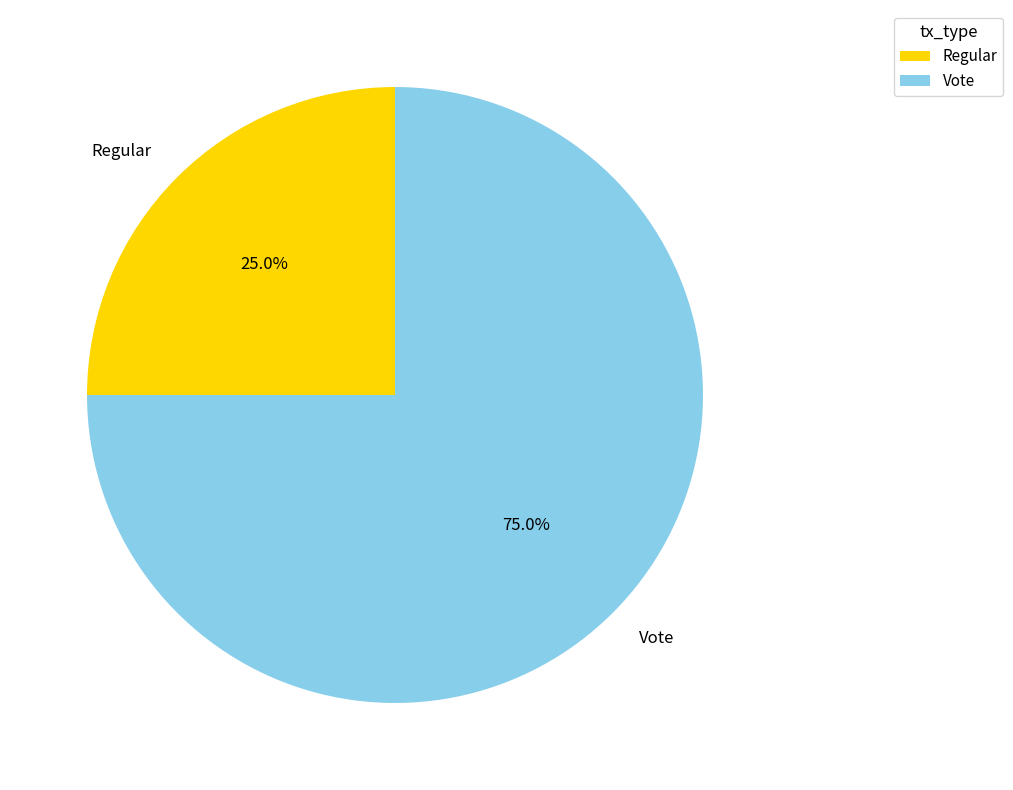

Between Regular and Vote, which is larger?

Vote